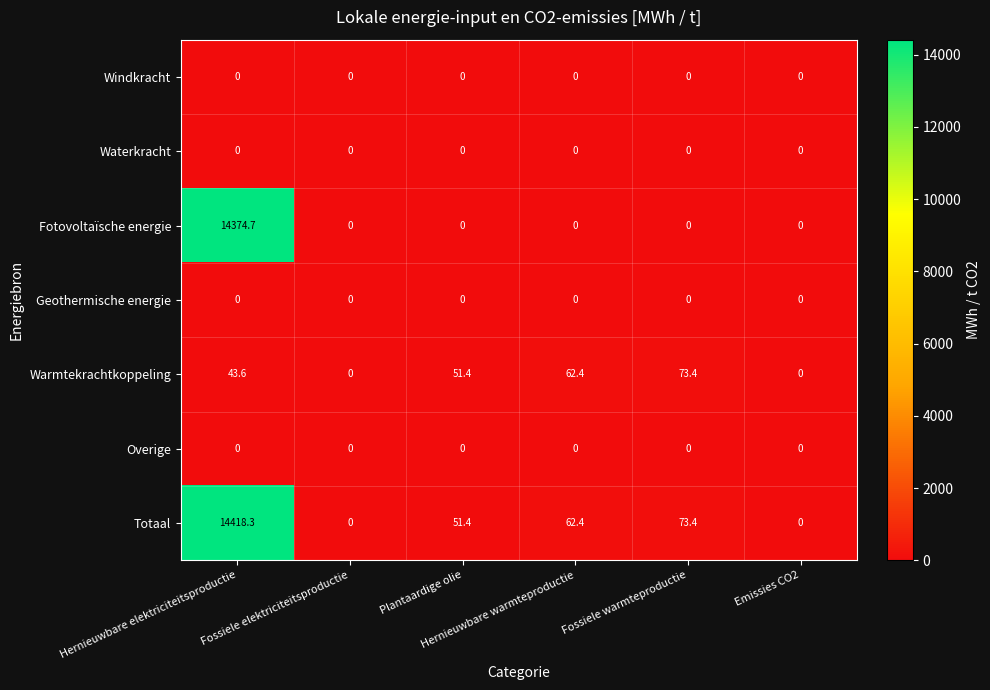

What is the difference between the maximum and second lowest values in the Warmtekrachtkoppeling series?

73.4